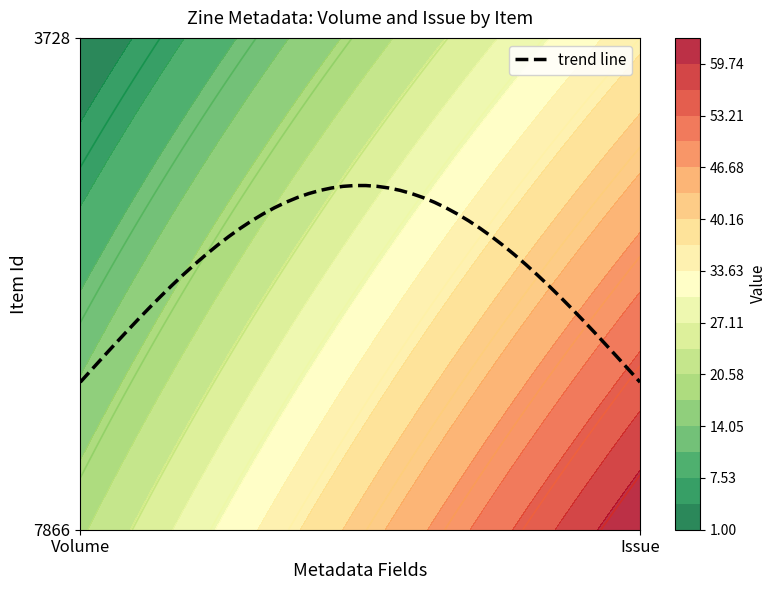

Which series has the largest total across all categories?

7866